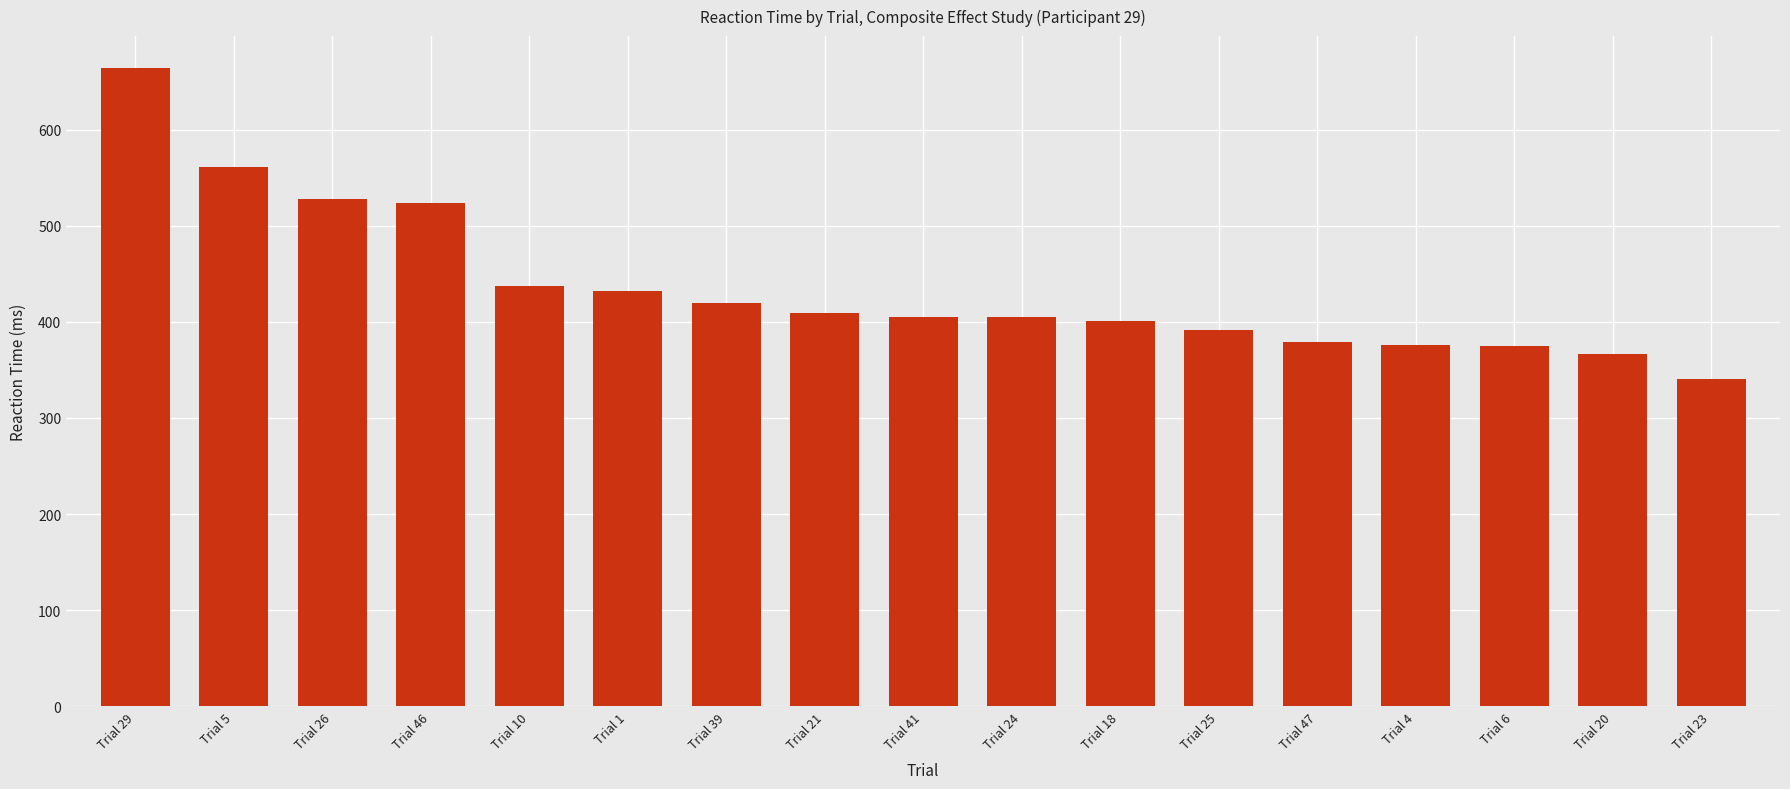

Does the chart contain any negative values?

No